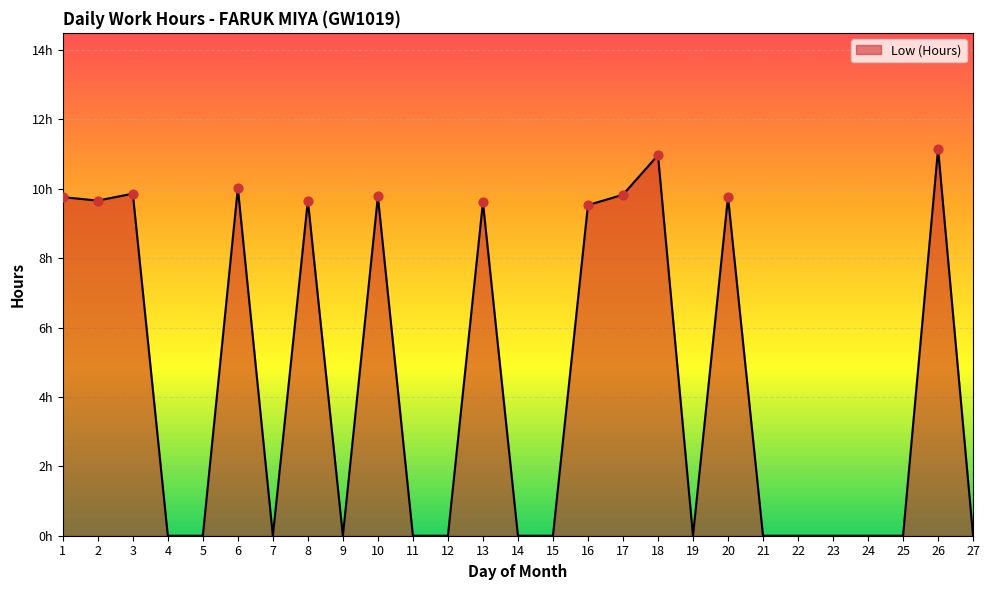

Between 23 and 11, which is larger?

23